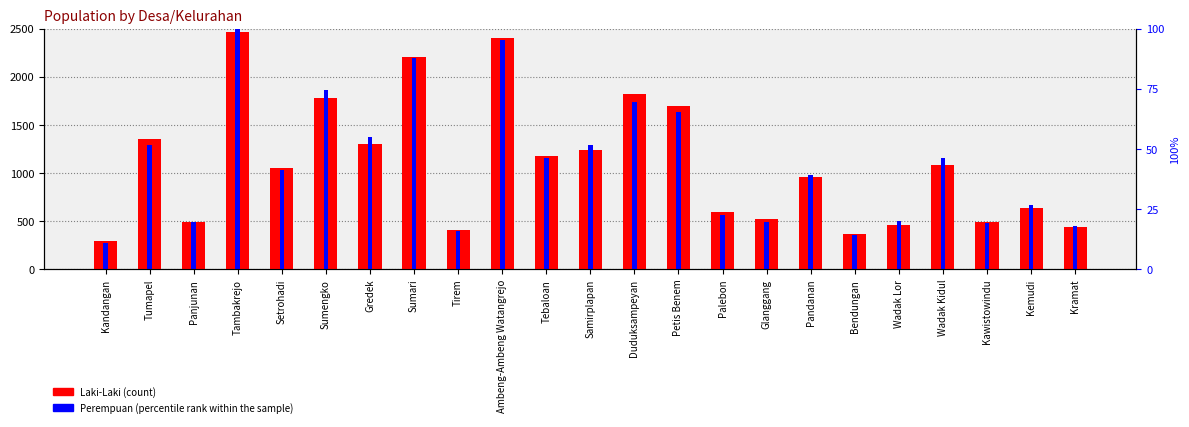

What is the difference between the Perempuan values at Samirplapan and Kawistowindu?

808